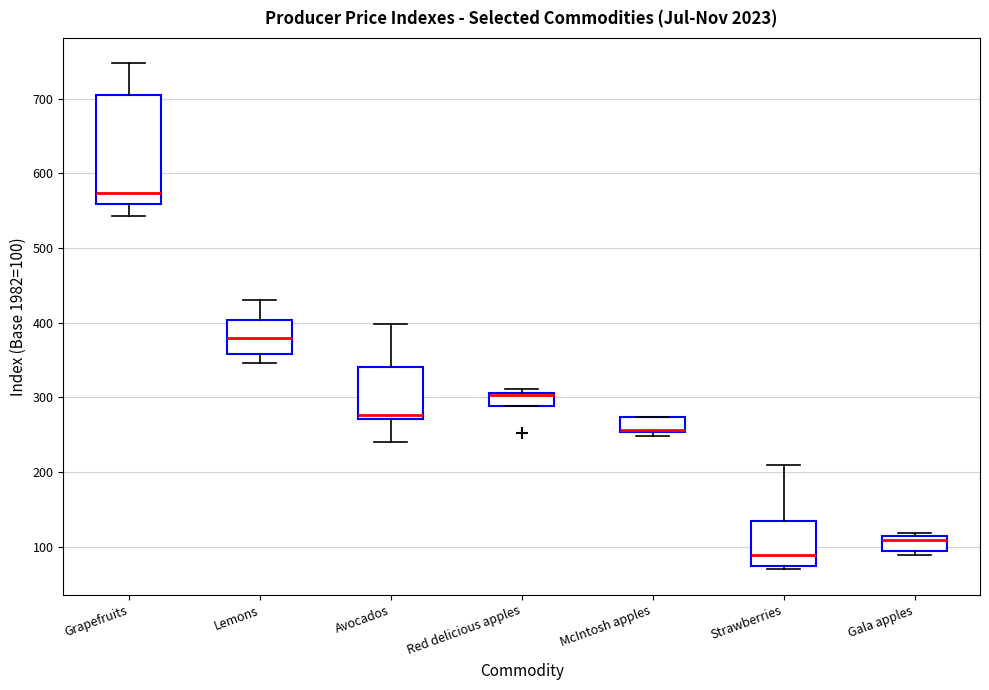

Reading left to right, transcribe this box plot: for each box, give where its median line is, the range the box spans, and where its two whiskers end, as read against the y-axis. The values are not printed on the chart, so give them approximately, as read against the axis.

Grapefruits: median 570, box 560 to 710, whiskers 540 to 750
Lemons: median 380, box 360 to 400, whiskers 350 to 430
Avocados: median 280, box 270 to 340, whiskers 240 to 400
Red delicious apples: median 300, box 290 to 310, whiskers 290 to 310 (just above the box's upper edge)
McIntosh apples: median 260 (drawn on the box's lower edge), box 250 to 270, whiskers 250 (just below the box's lower edge) to 270
Strawberries: median 90, box 70 to 130, whiskers 70 (just below the box's lower edge) to 210
Gala apples: median 110 (just below the box's upper edge), box 90 to 110, whiskers 90 (just below the box's lower edge) to 120